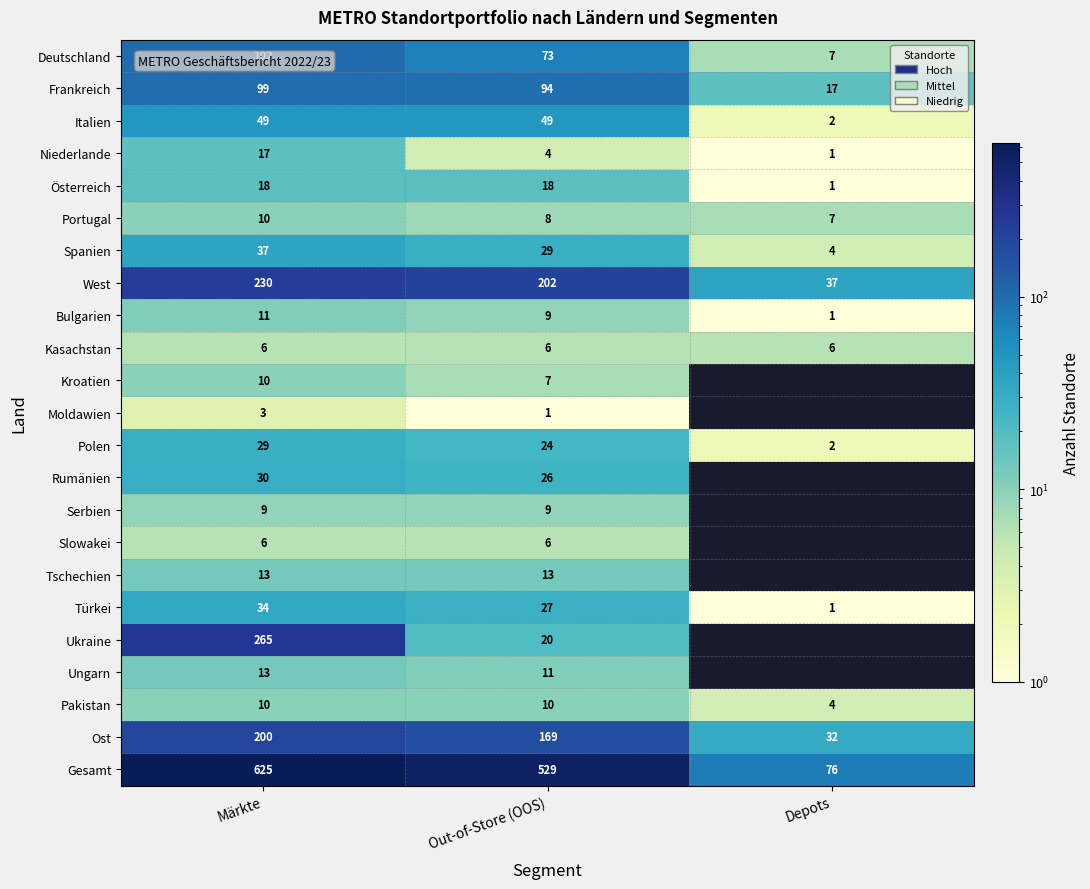

What is the difference between the highest and lowest values at Out-of-Store (OOS)?

528